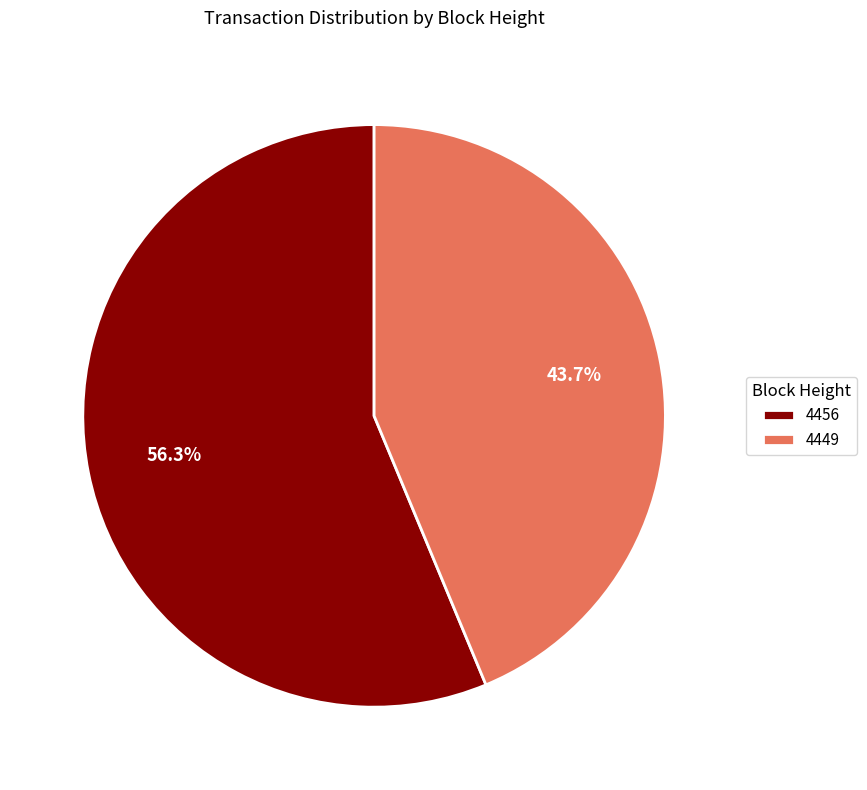

To the nearest percent, what is the average slice percentage?

50%